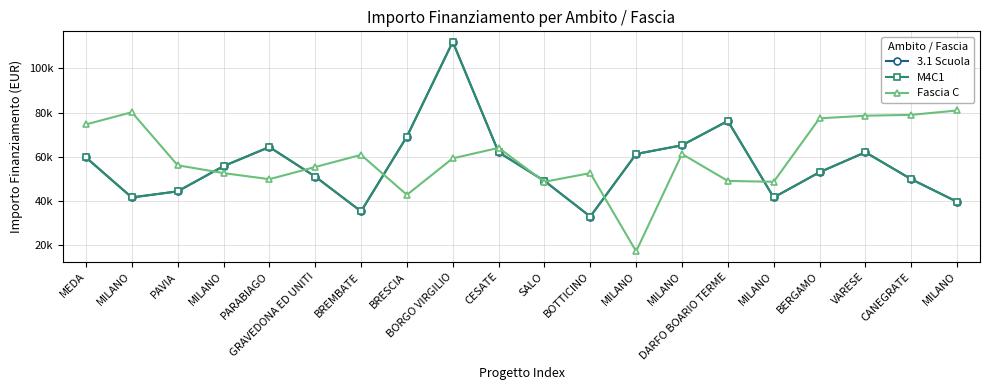

Does the chart have visible grid lines?

Yes